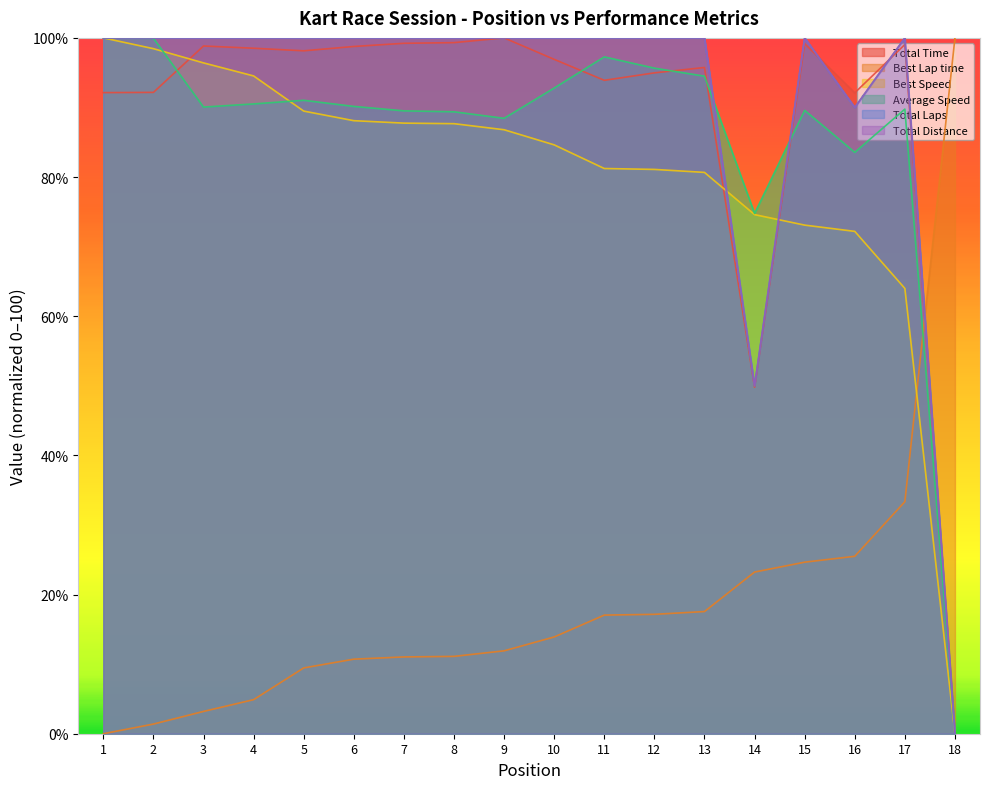

True or false: Total Time has a value of 154.8 at 9.

False